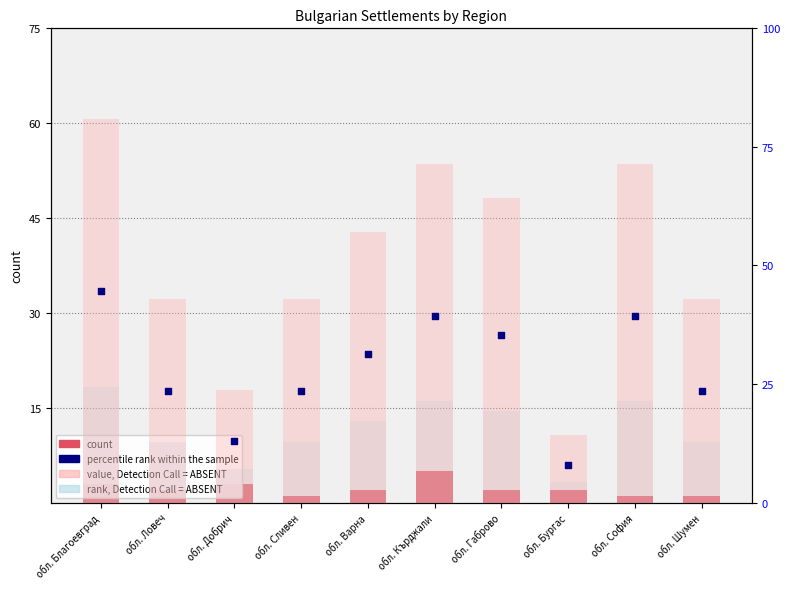

Which series has the largest Y range (max minus min)?

value, Detection Call = ABSENT